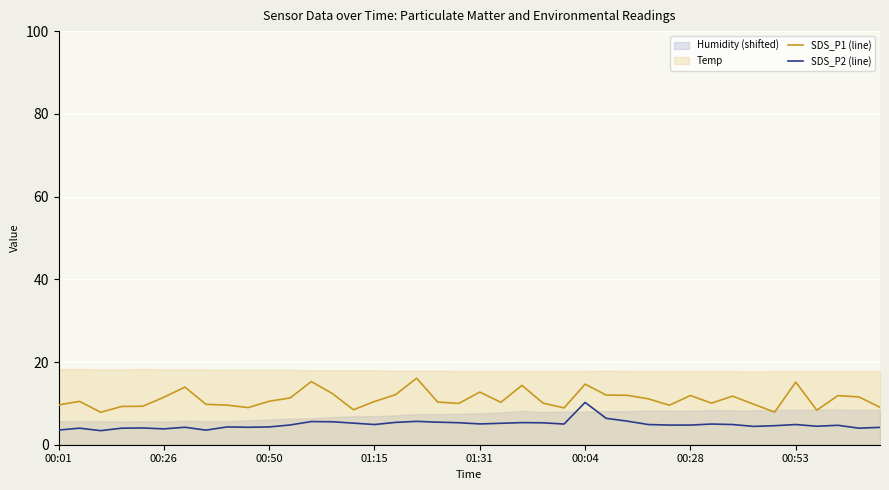

What is the maximum value for SDS_P1 (line)?

16.1